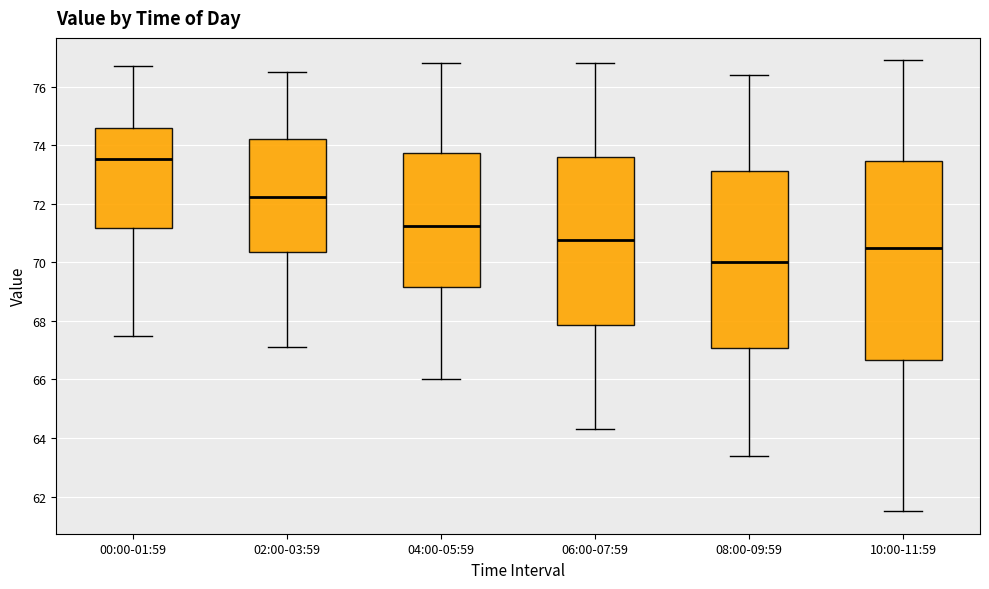

Comparing the boxes themselves (not the whiskers), which one is the tallest?

10:00-11:59